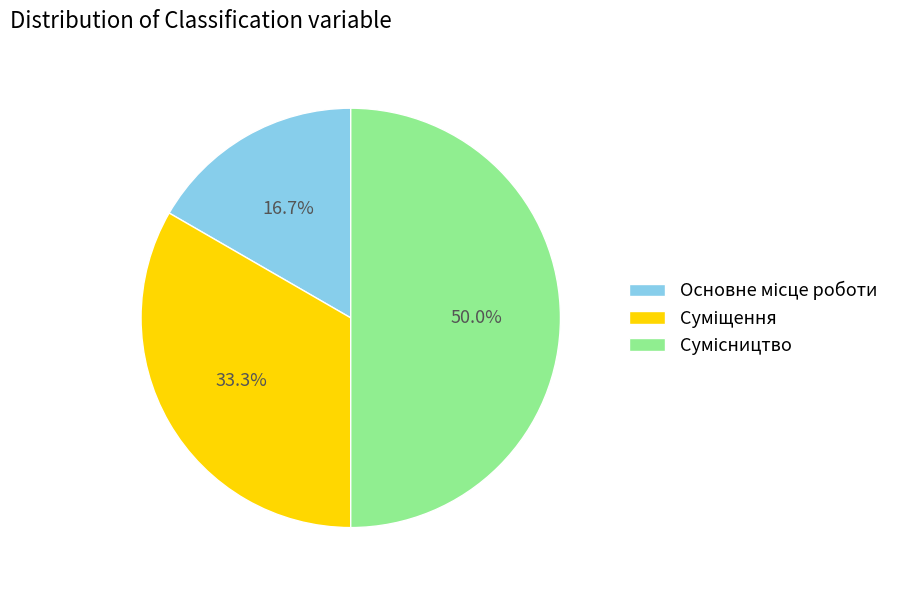

Count the number of slices in the pie.

3